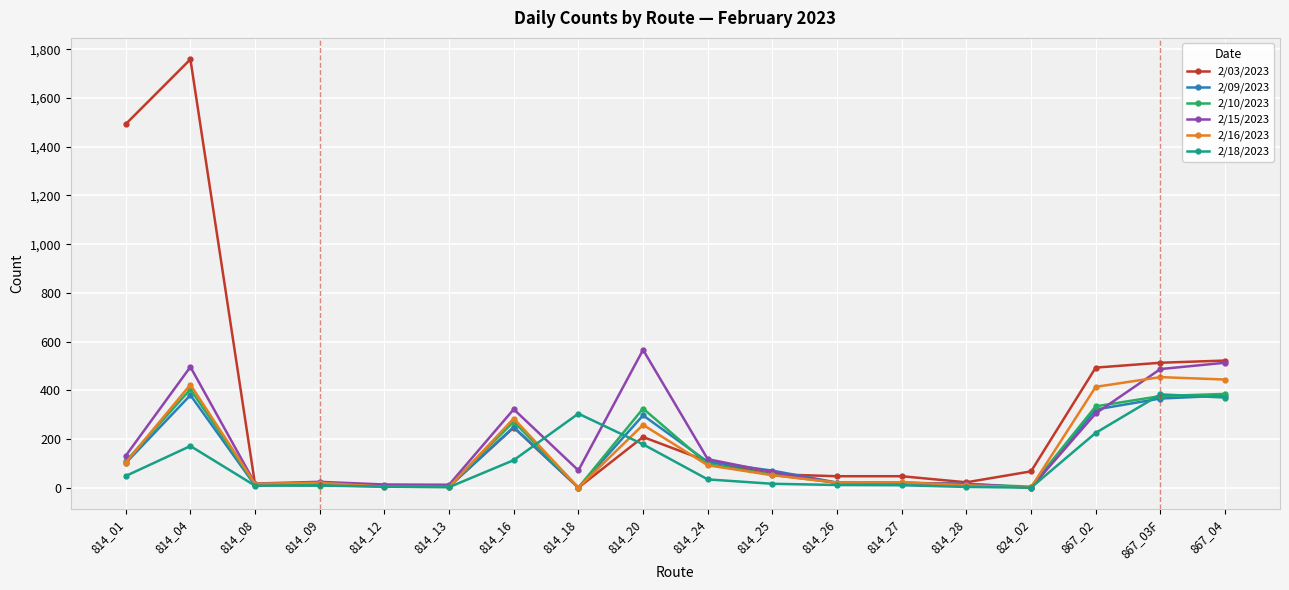

What is the difference between the second highest and minimum values in the 2/03/2023 series?

1493